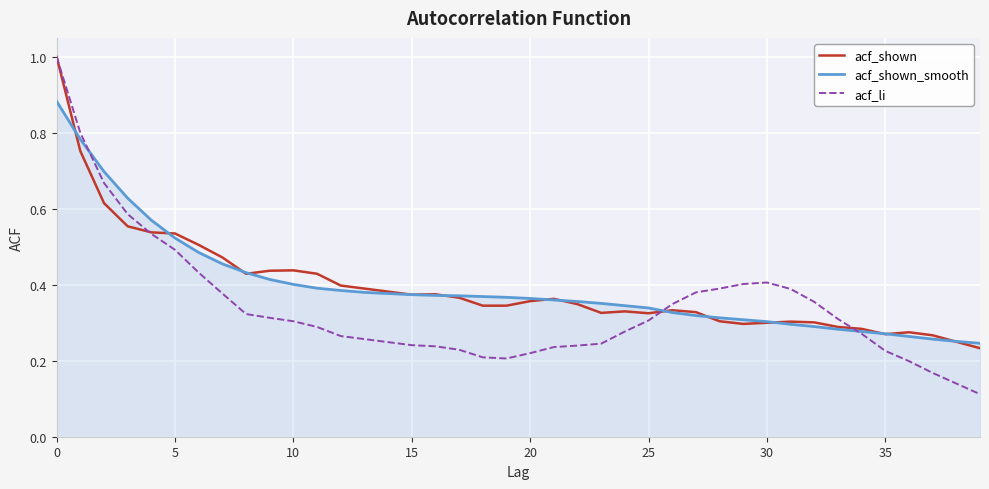

Which series has the widest spread of values?

acf_li